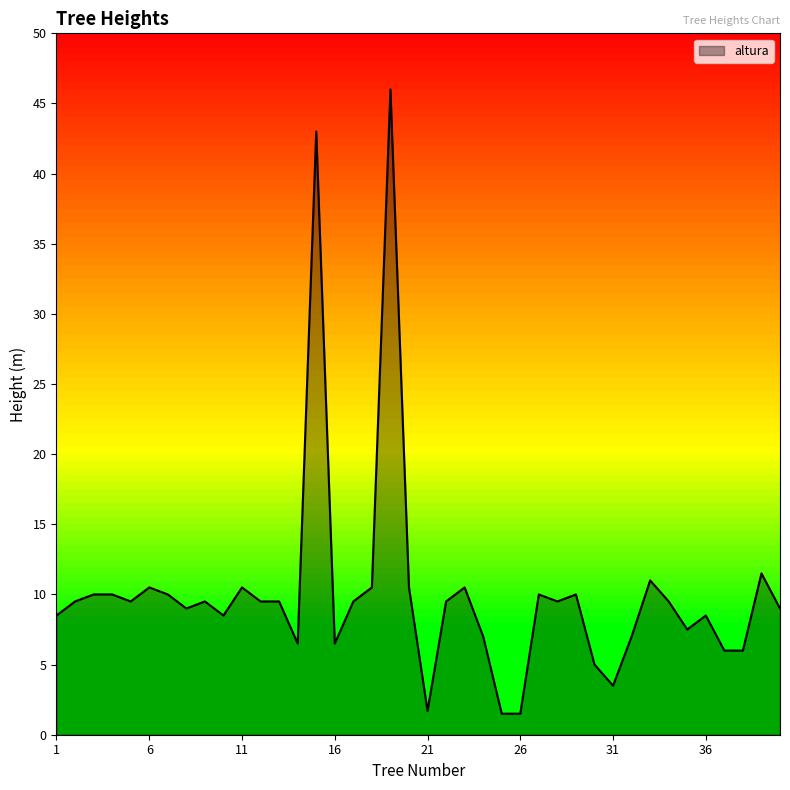

What is the greatest value displayed?

46.0